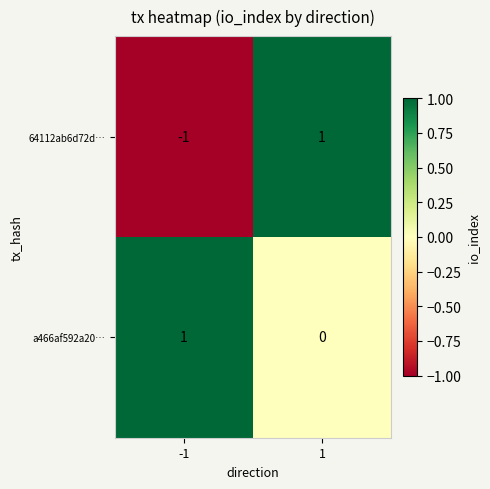

The 64112ab6d72d… series shows 0 at -1. True or false?

False